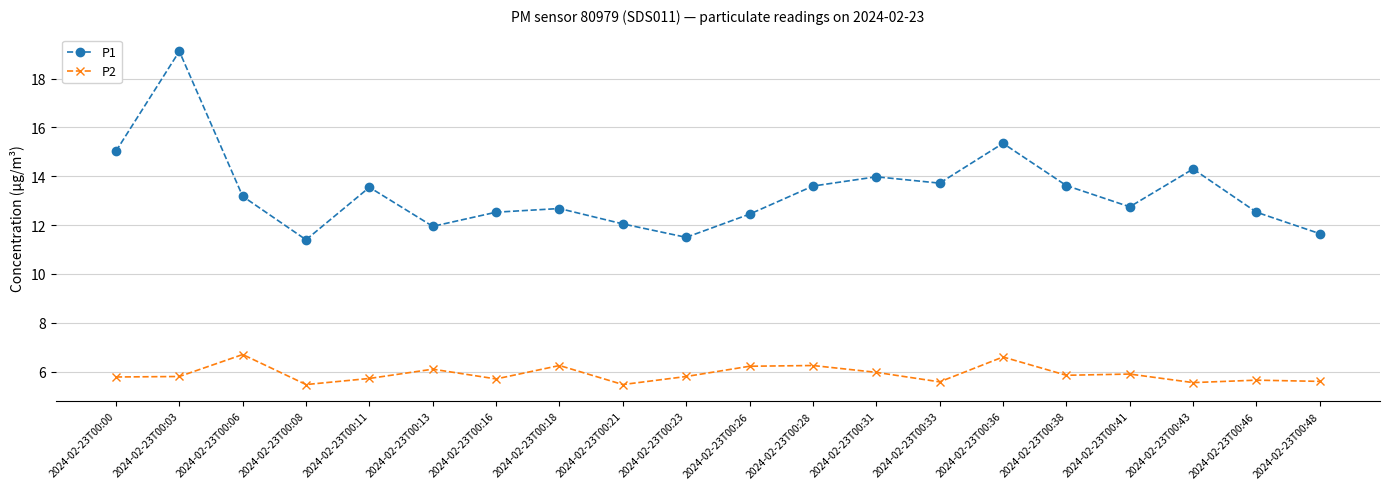

What is the sum of the P1 values at 2024-02-23T00:48 and 2024-02-23T00:41?

24.4